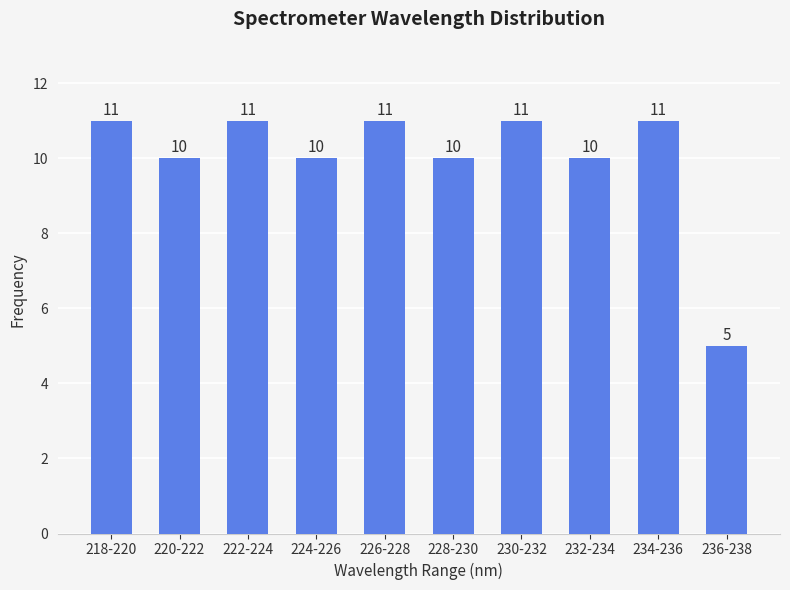

Reading left to right, what are all the values shown in this chart?

218-220=11	220-222=10	222-224=11	224-226=10	226-228=11	228-230=10	230-232=11	232-234=10	234-236=11	236-238=5